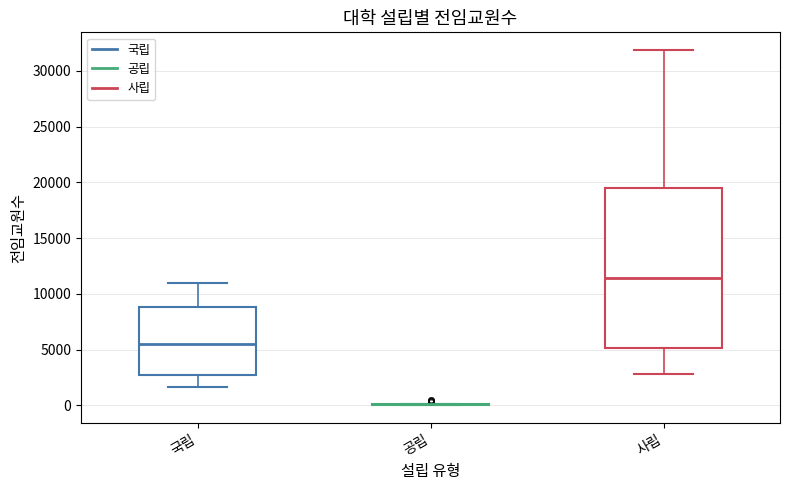

Reading left to right, read every box against the y-axis: the position of its median line, the range the box covers, and the ends of its whiskers. The values are not printed on the chart, so give them approximately, as read against the axis.

국립: median 5500, box 2500 to 9000, whiskers 1500 to 11000
공립: box collapsed to a line at 0, whiskers 0 to 0
사립: median 11500, box 5000 to 19500, whiskers 3000 to 32000